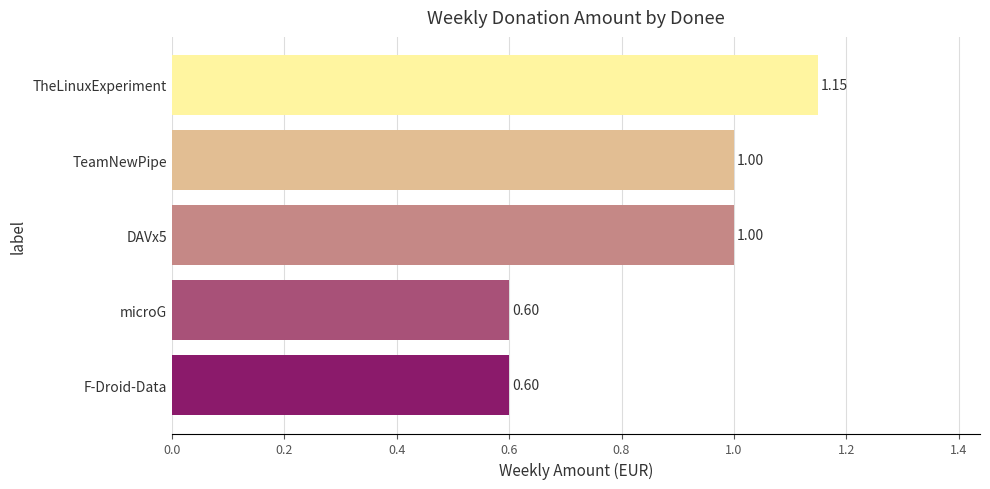

How many values are between 0 and 1?

4